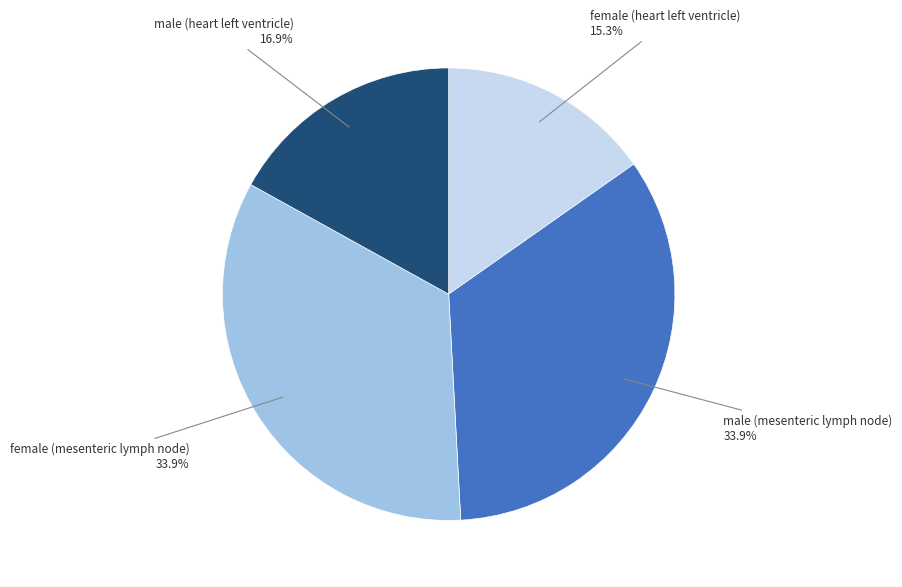

Does any single category account for the majority?

No